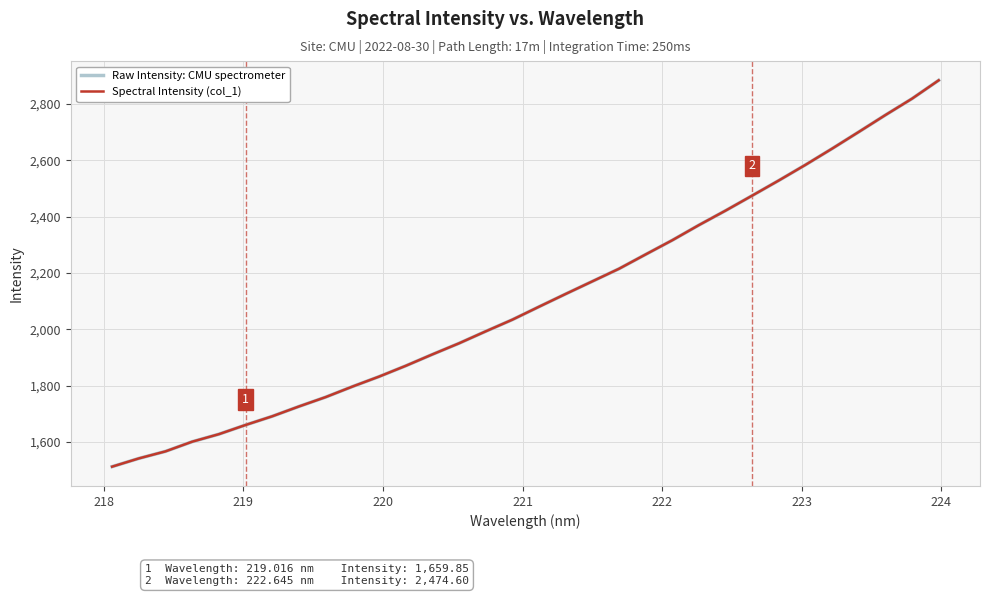

What are all the series names shown in the legend?

Raw Intensity: CMU spectrometer, Spectral Intensity (col_1)